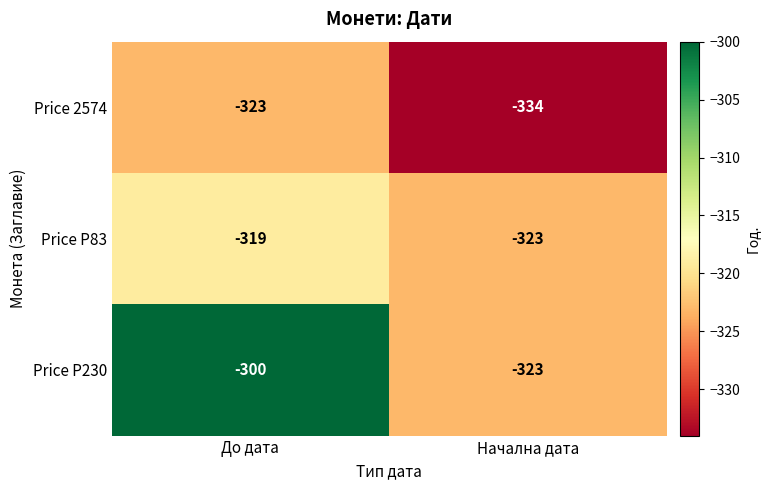

What is the difference between the maximum and minimum values in the Price P83 series?

4